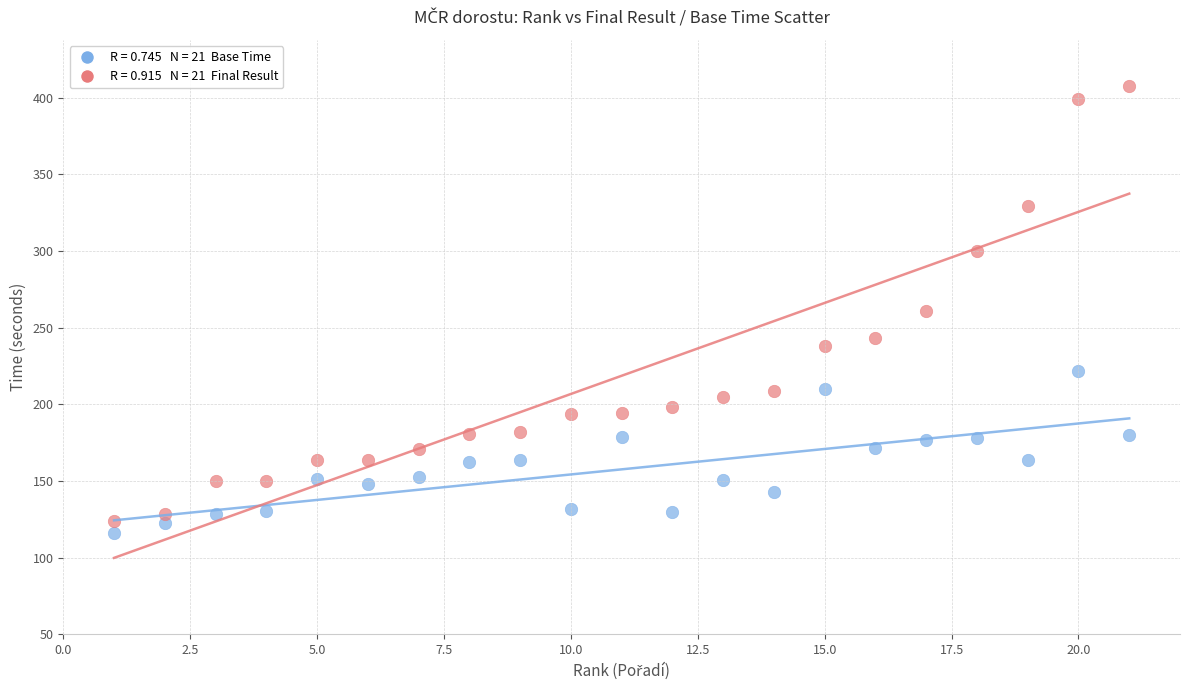

Across all data points, what is the range of Y values (max minus min)?

291.8